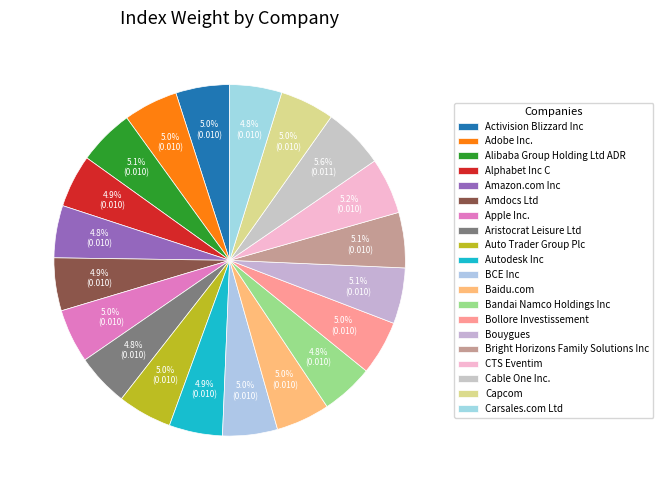

Count the number of slices in the pie.

20